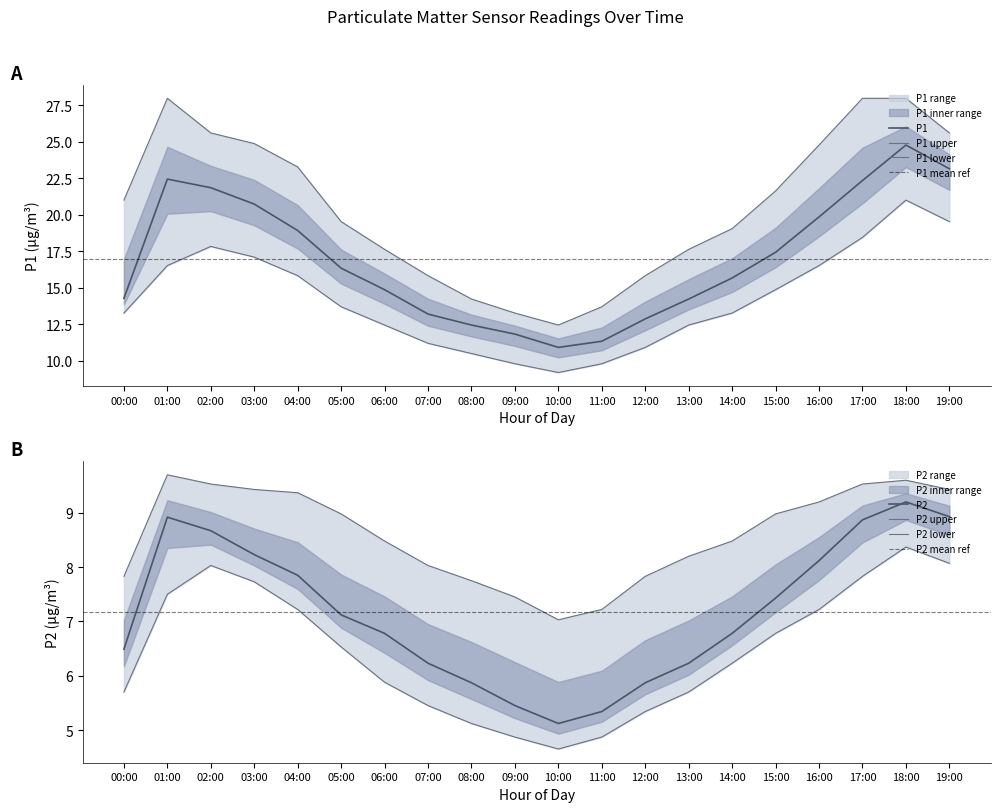

Reading left to right, transcribe all the data shown in this chart.

P1: 00:00=14.3	01:00=22.4	02:00=21.9	03:00=20.7	04:00=18.9	05:00=16.3	06:00=14.9	07:00=13.2	08:00=12.4	09:00=11.8	10:00=10.9	11:00=11.3	12:00=12.9	13:00=14.2	14:00=15.7	15:00=17.4	16:00=19.9	17:00=22.3	18:00=24.8	19:00=23.1
P2: 00:00=6.5	01:00=8.9	02:00=8.7	03:00=8.2	04:00=7.8	05:00=7.1	06:00=6.8	07:00=6.2	08:00=5.9	09:00=5.5	10:00=5.1	11:00=5.3	12:00=5.9	13:00=6.2	14:00=6.8	15:00=7.4	16:00=8.1	17:00=8.9	18:00=9.2	19:00=8.9
P1_upper: 00:00=21.0	01:00=28.0	02:00=25.6	03:00=24.9	04:00=23.3	05:00=19.5	06:00=17.6	07:00=15.8	08:00=14.2	09:00=13.3	10:00=12.4	11:00=13.7	12:00=15.8	13:00=17.6	14:00=19.1	15:00=21.6	16:00=24.8	17:00=28.0	18:00=28.0	19:00=25.6
P1_lower: 00:00=13.3	01:00=16.5	02:00=17.8	03:00=17.1	04:00=15.8	05:00=13.7	06:00=12.4	07:00=11.2	08:00=10.5	09:00=9.8	10:00=9.2	11:00=9.8	12:00=10.9	13:00=12.4	14:00=13.3	15:00=14.9	16:00=16.5	17:00=18.4	18:00=21.0	19:00=19.5
P2_upper: 00:00=7.8	01:00=9.7	02:00=9.5	03:00=9.4	04:00=9.4	05:00=9.0	06:00=8.5	07:00=8.0	08:00=7.8	09:00=7.5	10:00=7.0	11:00=7.2	12:00=7.8	13:00=8.2	14:00=8.5	15:00=9.0	16:00=9.2	17:00=9.5	18:00=9.6	19:00=9.4
P2_lower: 00:00=5.7	01:00=7.5	02:00=8.0	03:00=7.7	04:00=7.2	05:00=6.5	06:00=5.9	07:00=5.5	08:00=5.1	09:00=4.9	10:00=4.7	11:00=4.9	12:00=5.3	13:00=5.7	14:00=6.2	15:00=6.8	16:00=7.2	17:00=7.8	18:00=8.4	19:00=8.1